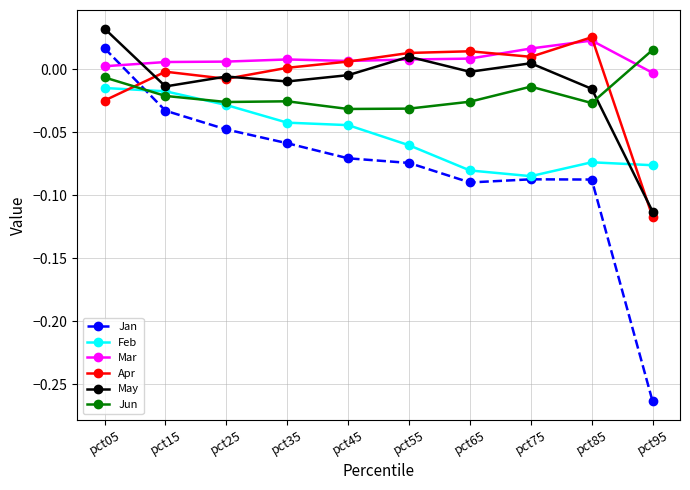

Where do Jun and Mar first cross each other?

pct85 and pct95